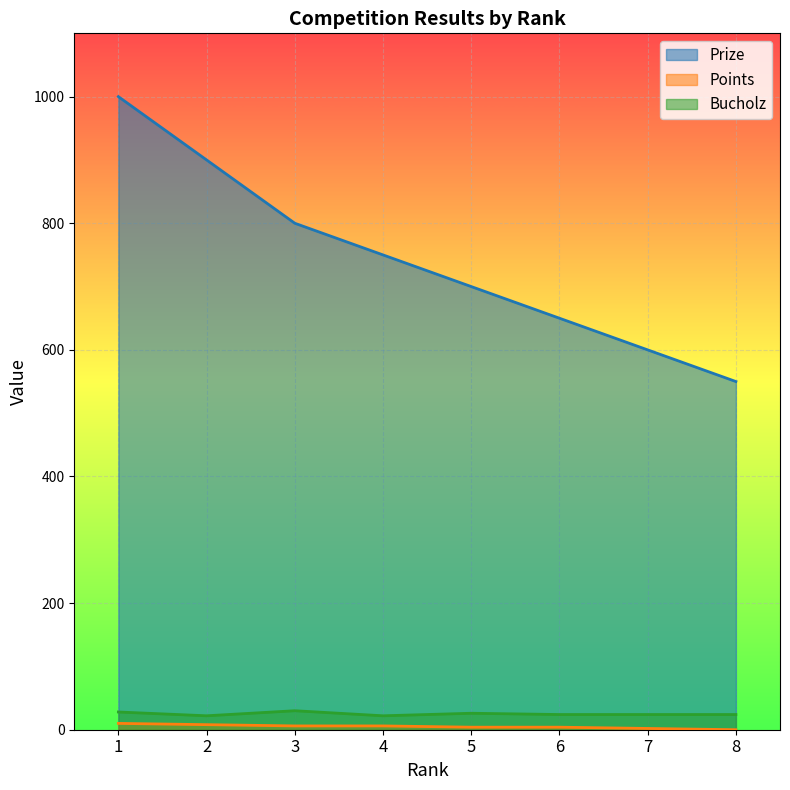

Which series has the largest range (max minus min)?

Prize